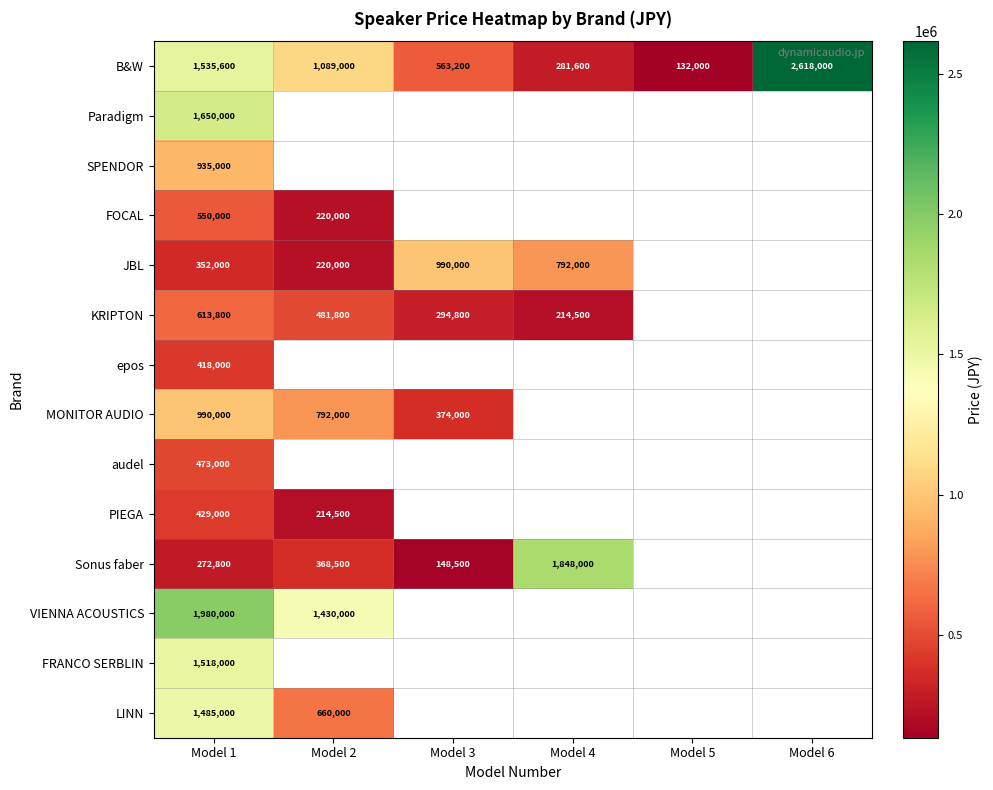

What is the average value of the B&W series?

1036567